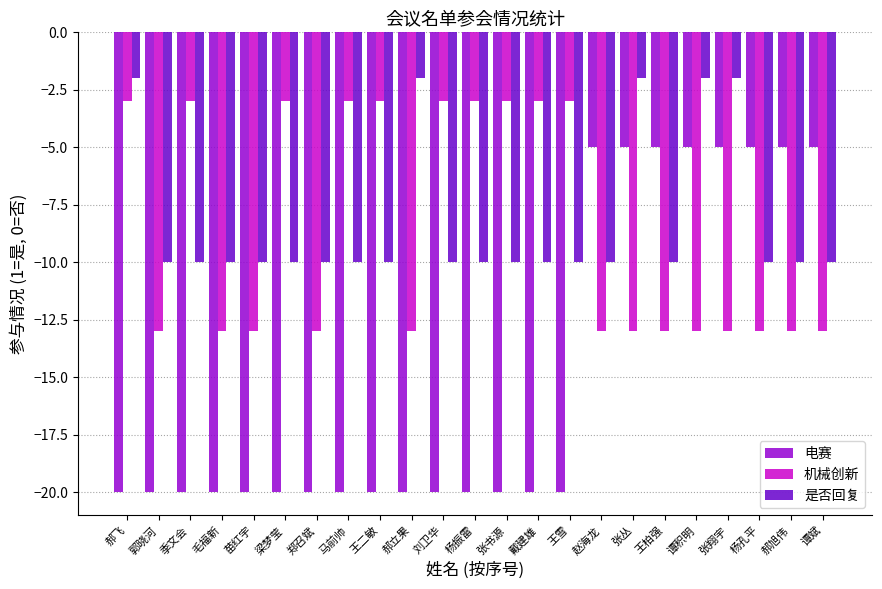

What position from the right is 季文会?

21